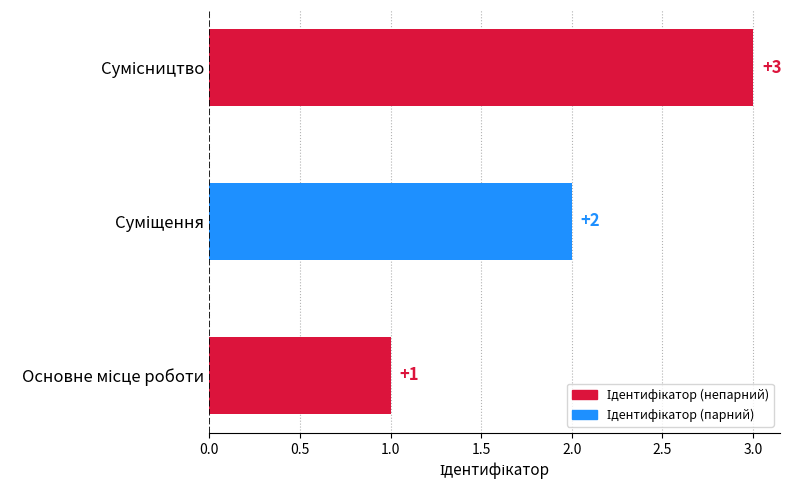

What is the sum of all values?

6